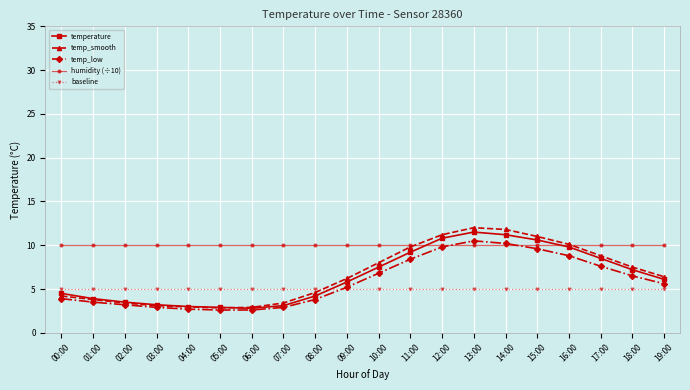

Is the value of temp_smooth at 09:00 greater than the value of baseline at 04:00?

Yes